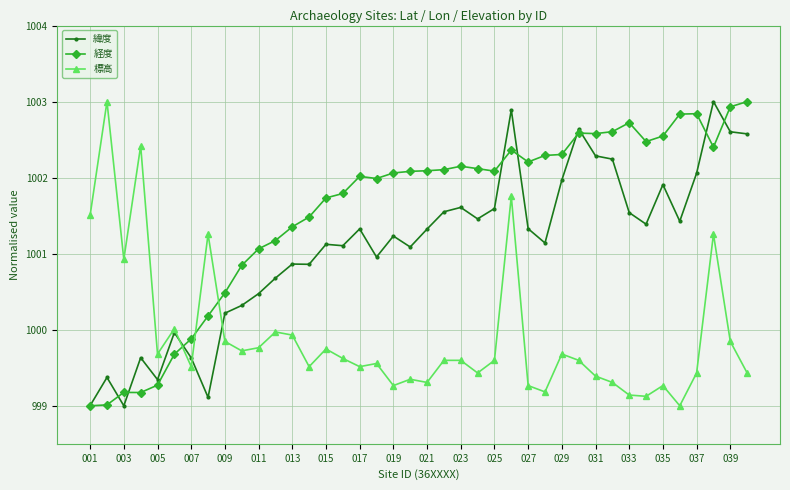

True or false: 標高 has more than 2 points higher than both neighbors.

True